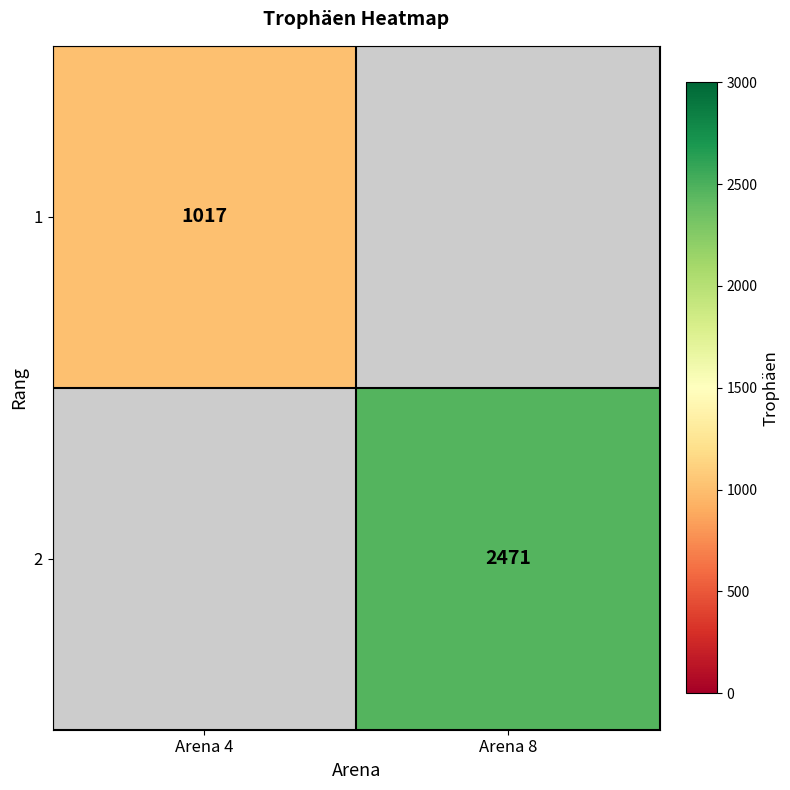

The value of 1 at Arena 4 is 1017. True or false?

True